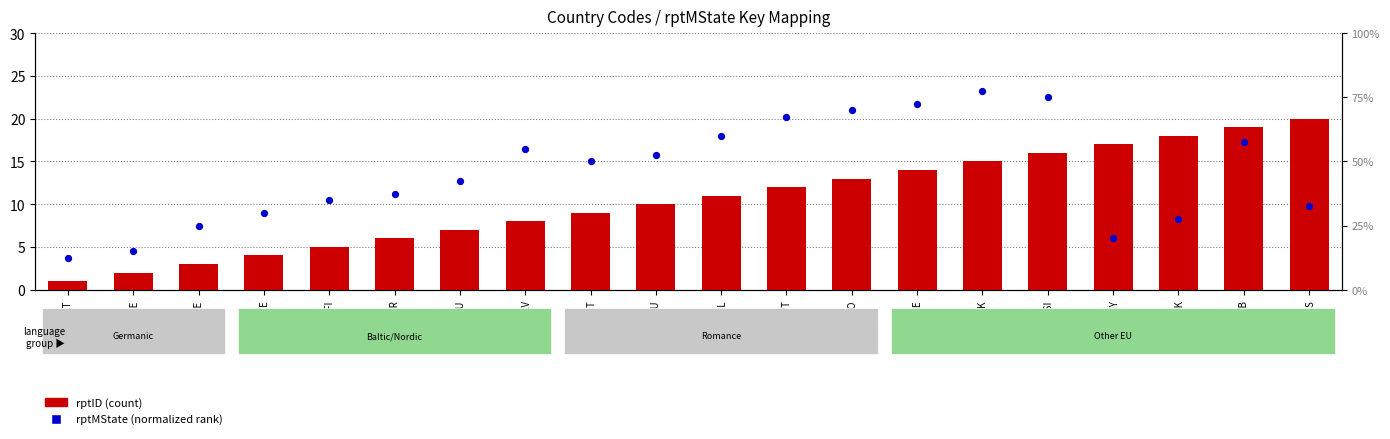

Which series has the largest Y range (max minus min)?

rptMState (normalized)